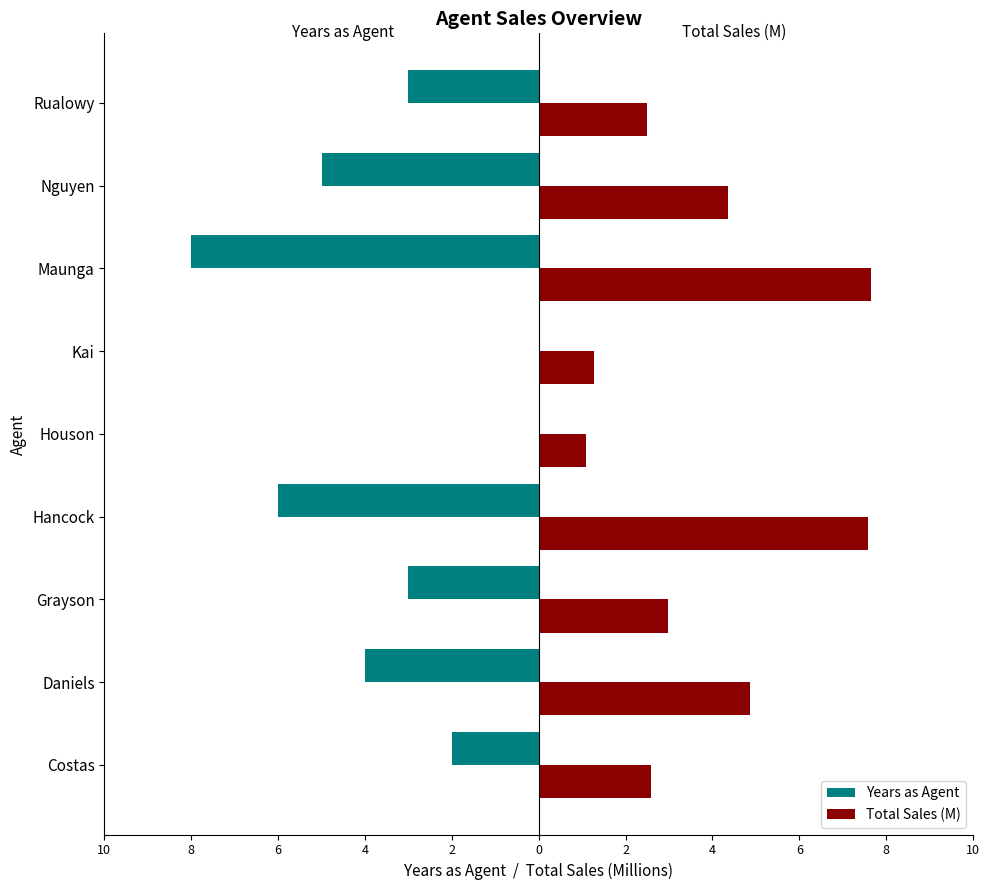

What are all the series names shown in the legend?

Years as Agent, Total Sales (M)